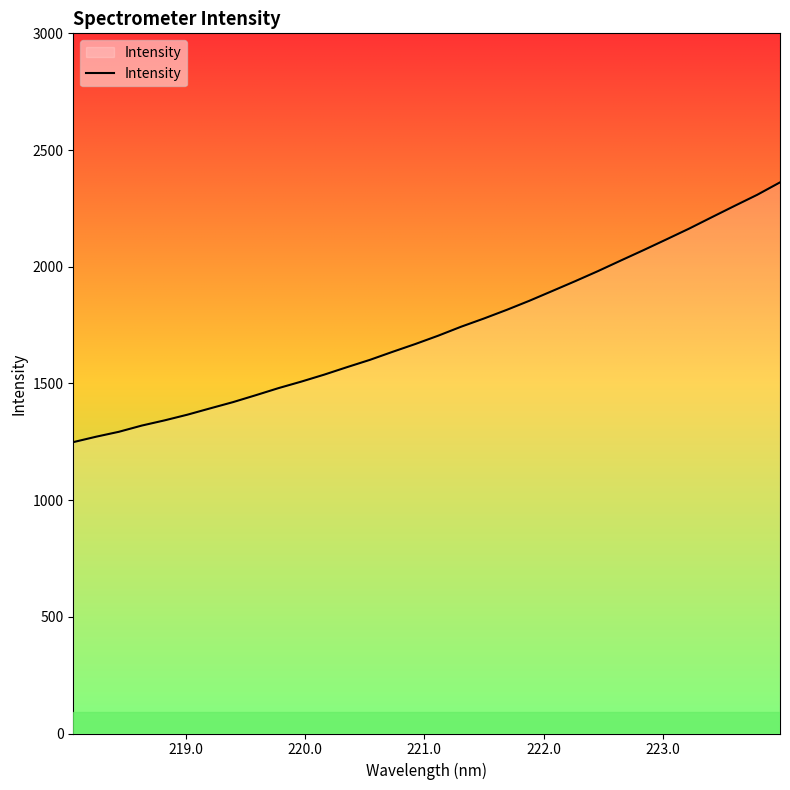

What is the difference between the maximum and minimum values?

1113.0